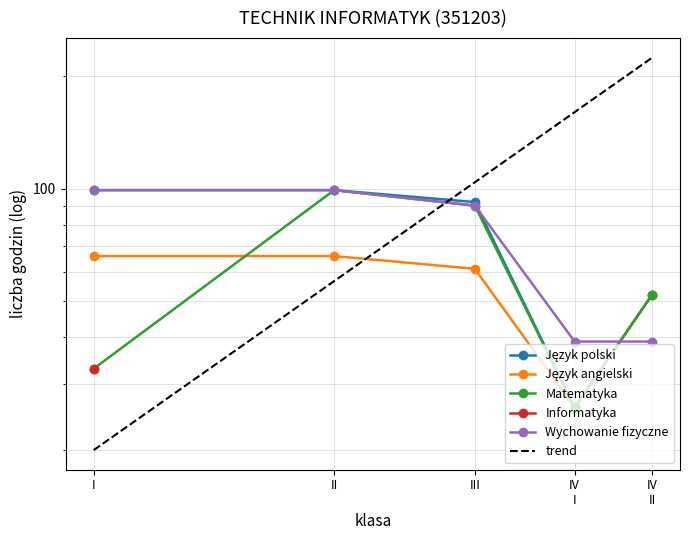

What is the difference between the maximum and minimum values in the Język angielski series?

40.0